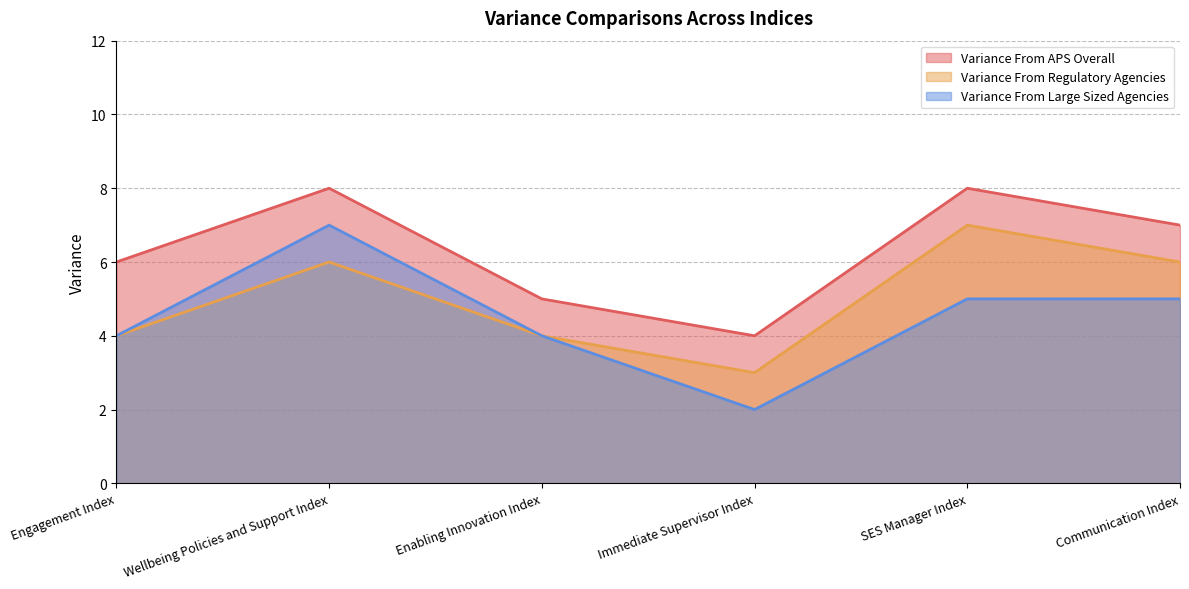

Which has a higher value, SES Manager Index or Engagement Index?

SES Manager Index